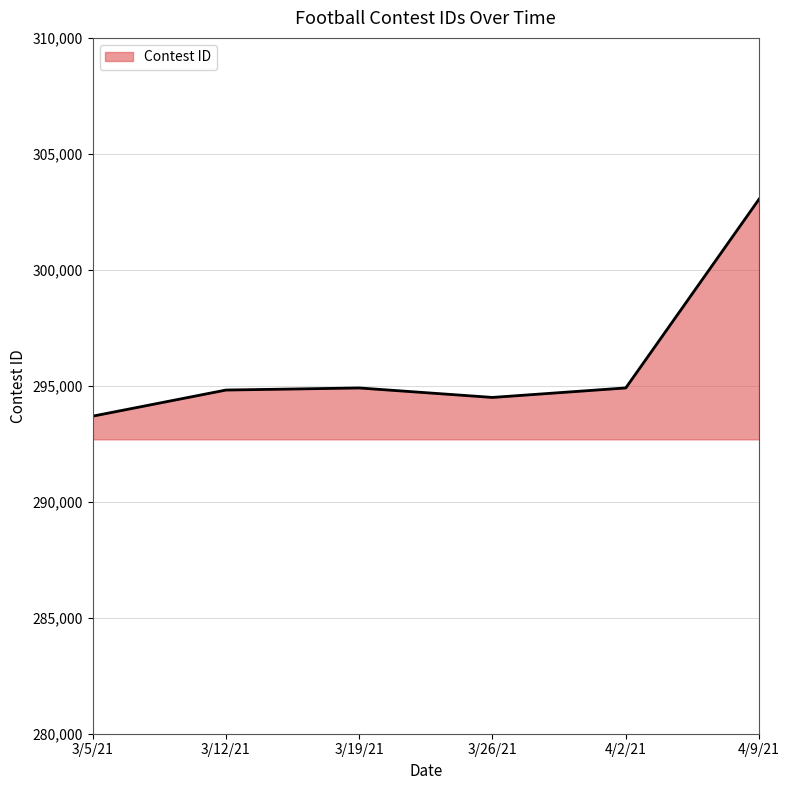

Which label corresponds to the smallest value in the chart?

3/5/21